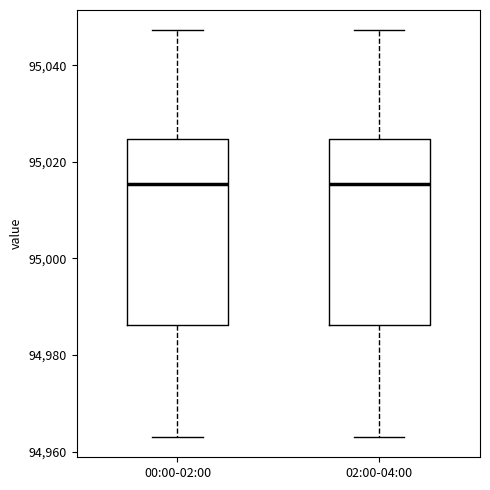

Reading left to right, transcribe this box plot: for each box, give where its median line is, the range the box spans, and where its two whiskers end, as read against the y-axis. The values are not printed on the chart, so give them approximately, as read against the axis.

00:00-02:00: median 95016, box 94986 to 95024, whiskers 94964 to 95048
02:00-04:00: median 95016, box 94986 to 95024, whiskers 94964 to 95048